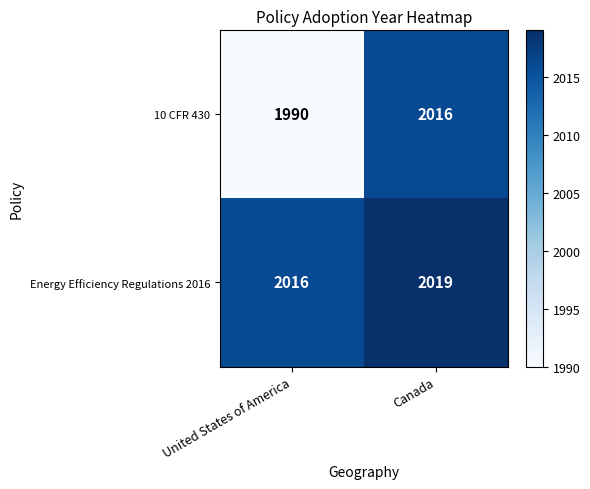

What is the difference between the highest and lowest values at Canada?

3